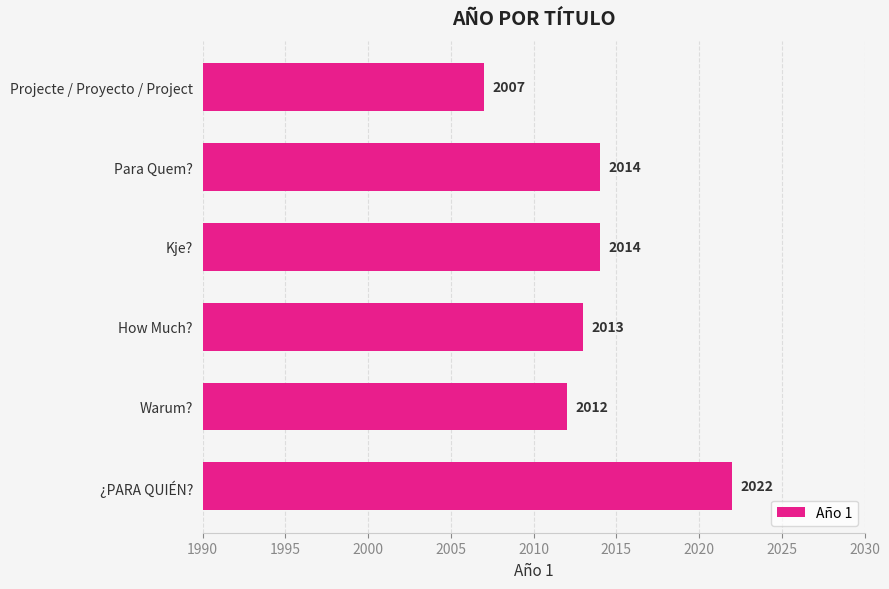

Which has a higher value, How Much? or ¿PARA QUIÉN??

¿PARA QUIÉN?